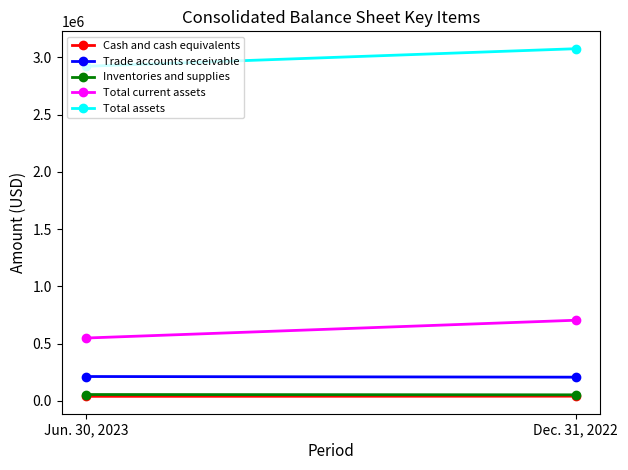

At how many categories does at least one series exceed 1363099?

2